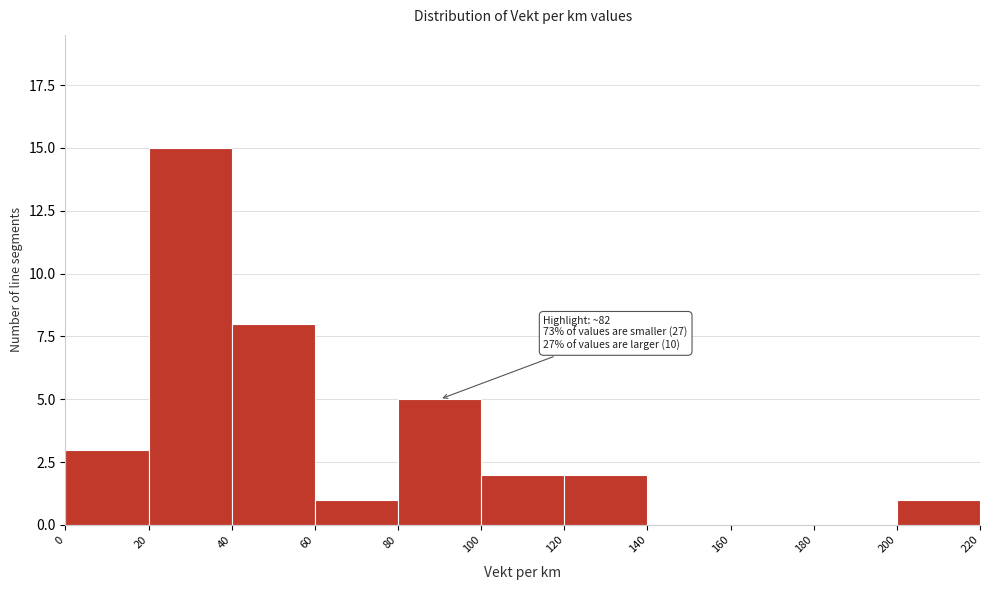

Which range on the x-axis has the tallest bar?

20 to 40